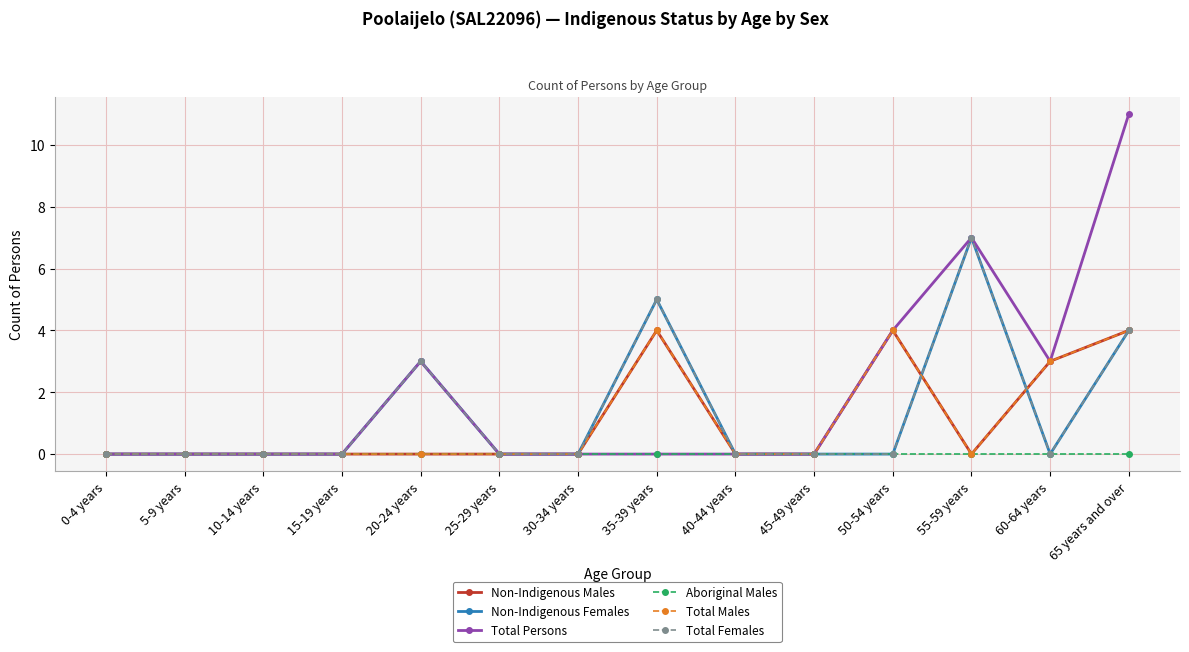

Is it true that Non-Indigenous Males equals 2 at 20-24 years?

False